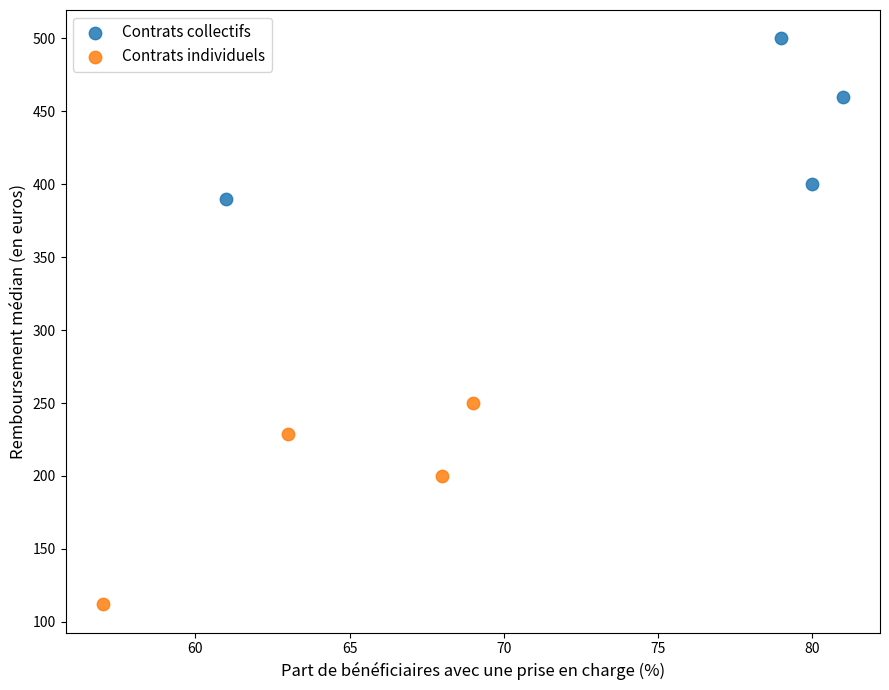

Which series reaches the maximum Y coordinate?

Contrats collectifs